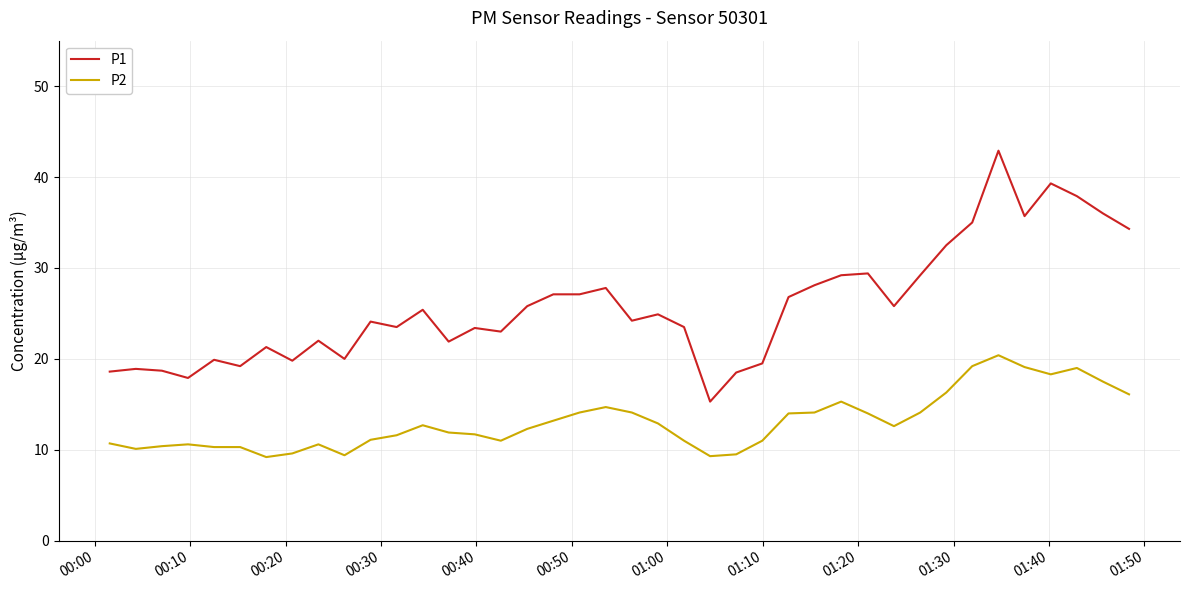

How many lines are shown in the chart?

2